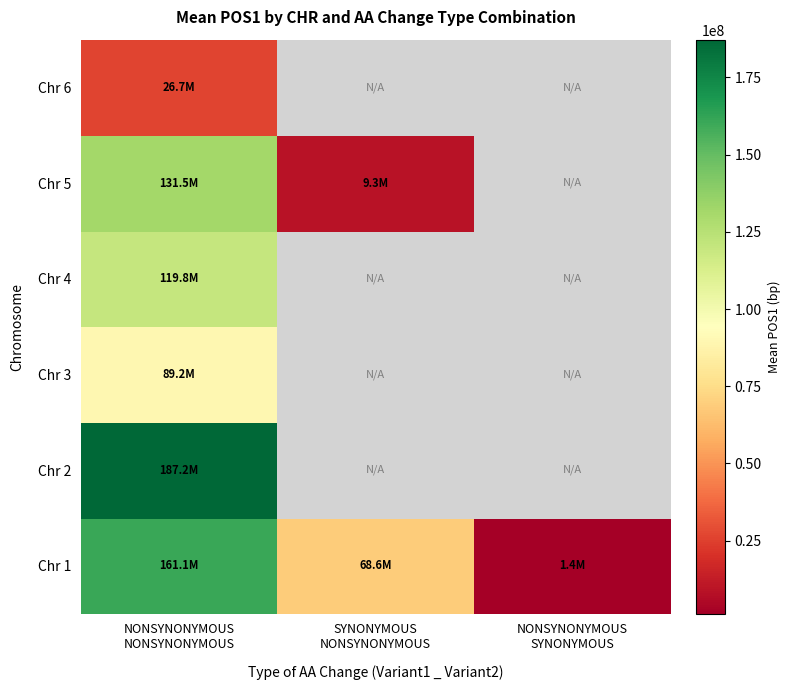

Which category has the lowest value across all series?

NONSYNONYMOUS
SYNONYMOUS